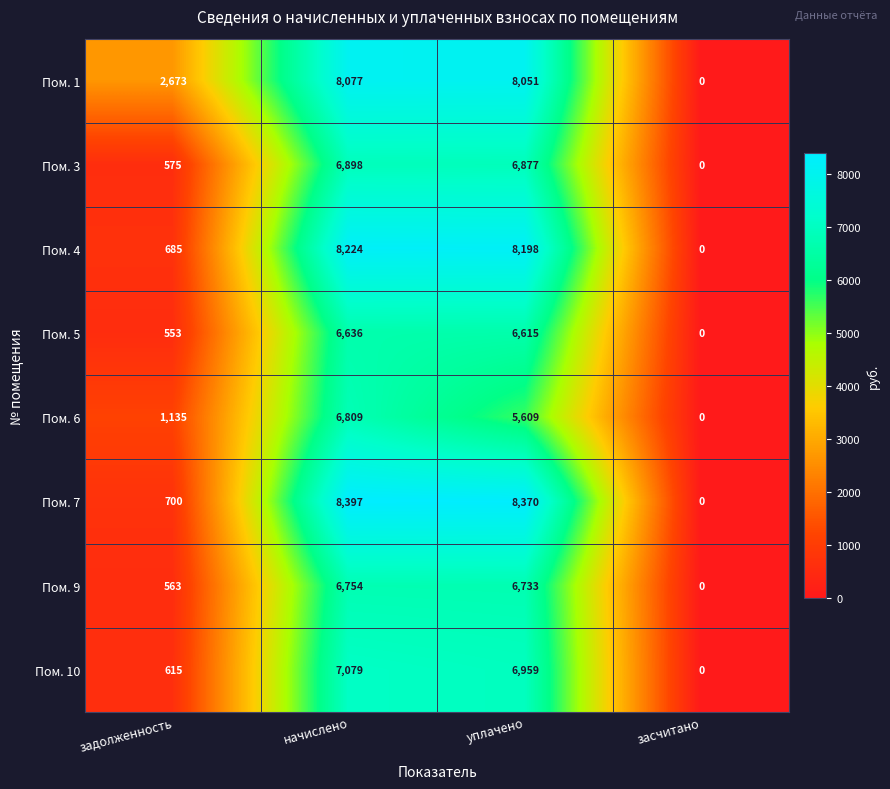

At which label does Пом. 5 reach its minimum?

засчитано